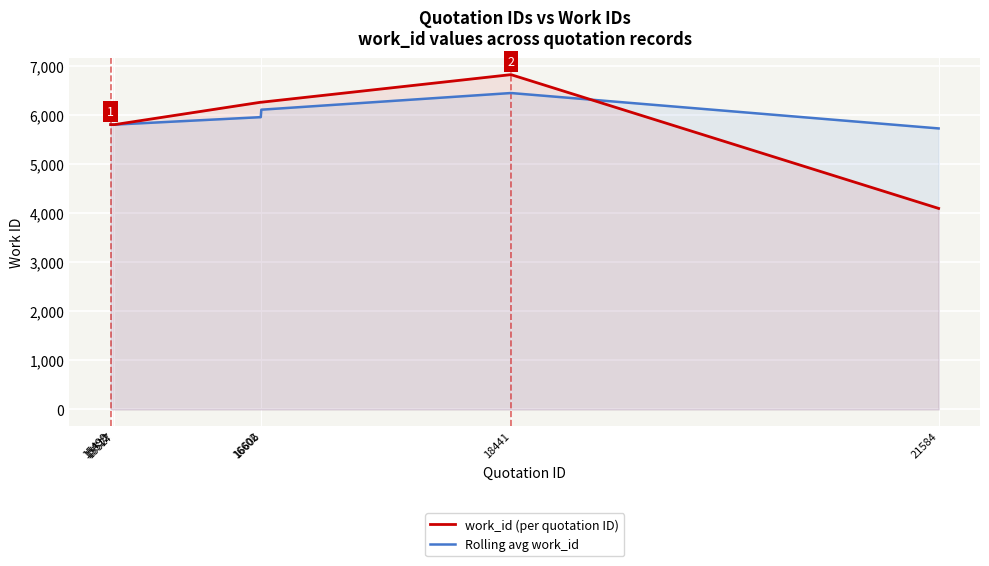

At which label is Rolling avg work_id closest to 6096?

16606